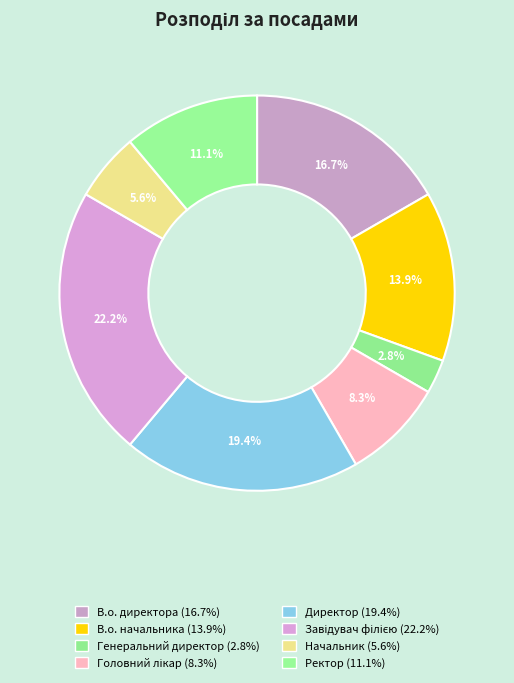

Count the number of slices in the pie.

8